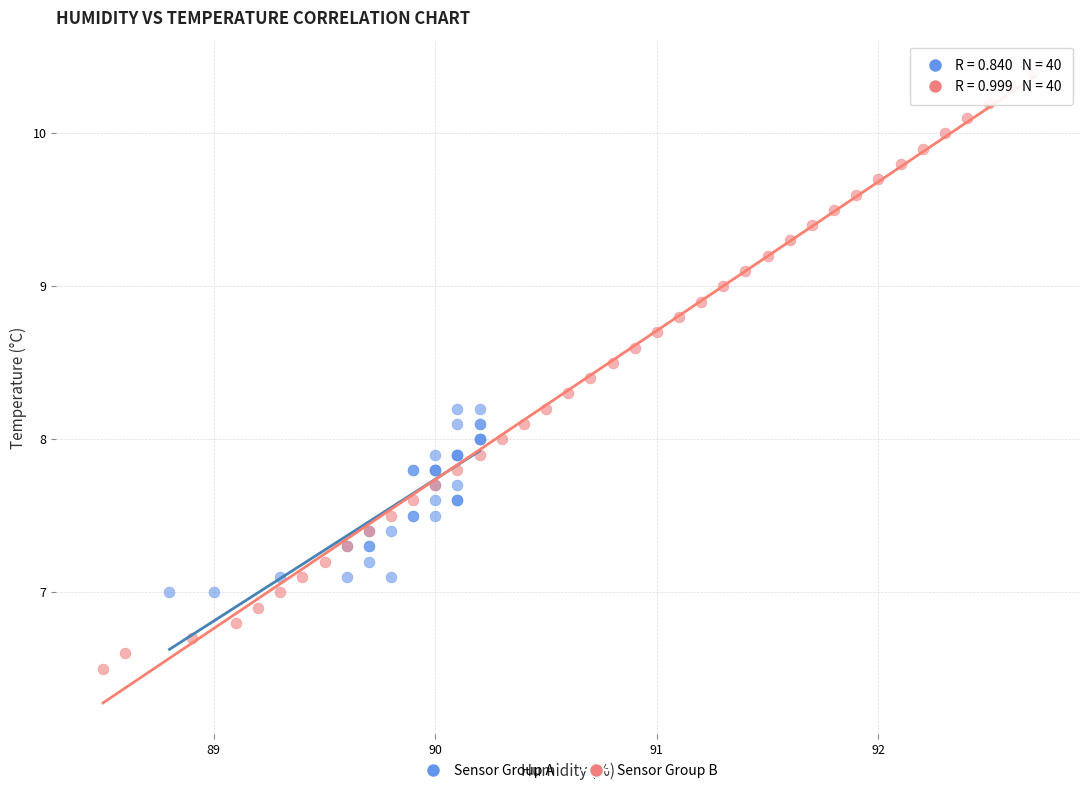

Which series has the widest spread of Y values?

Sensor Group B